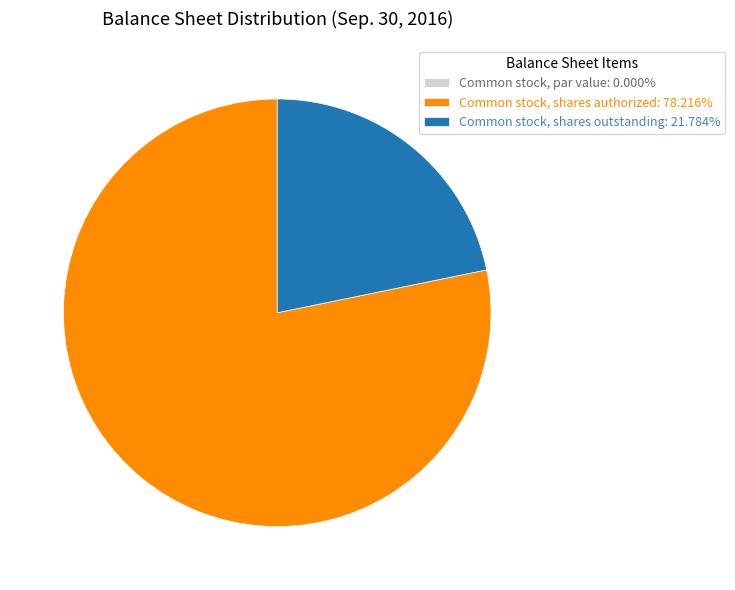

Is there any slice that represents more than half of the pie?

Yes